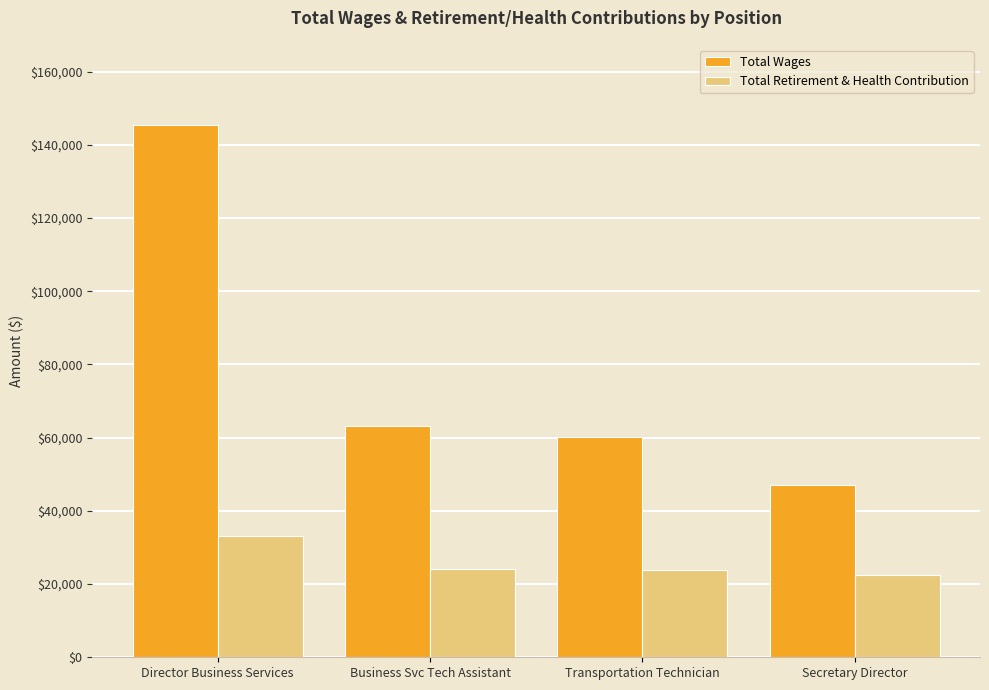

What is the total value across all series at Director Business Services?

178679